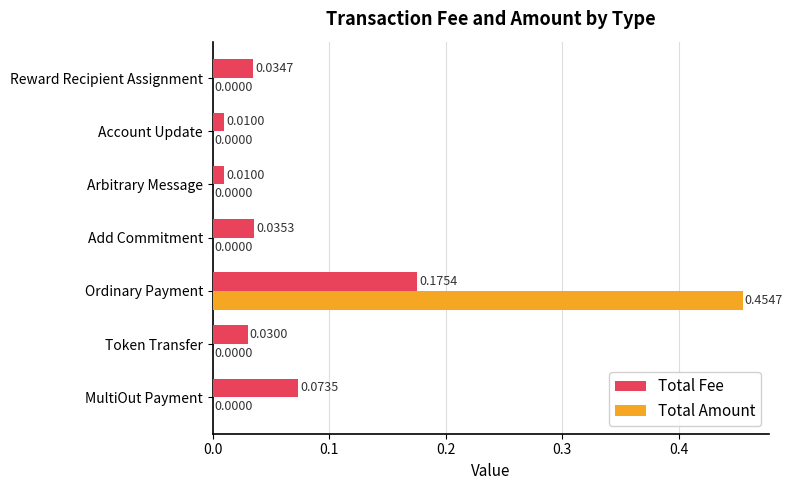

Which category has the highest value in the Total Fee series?

Ordinary Payment